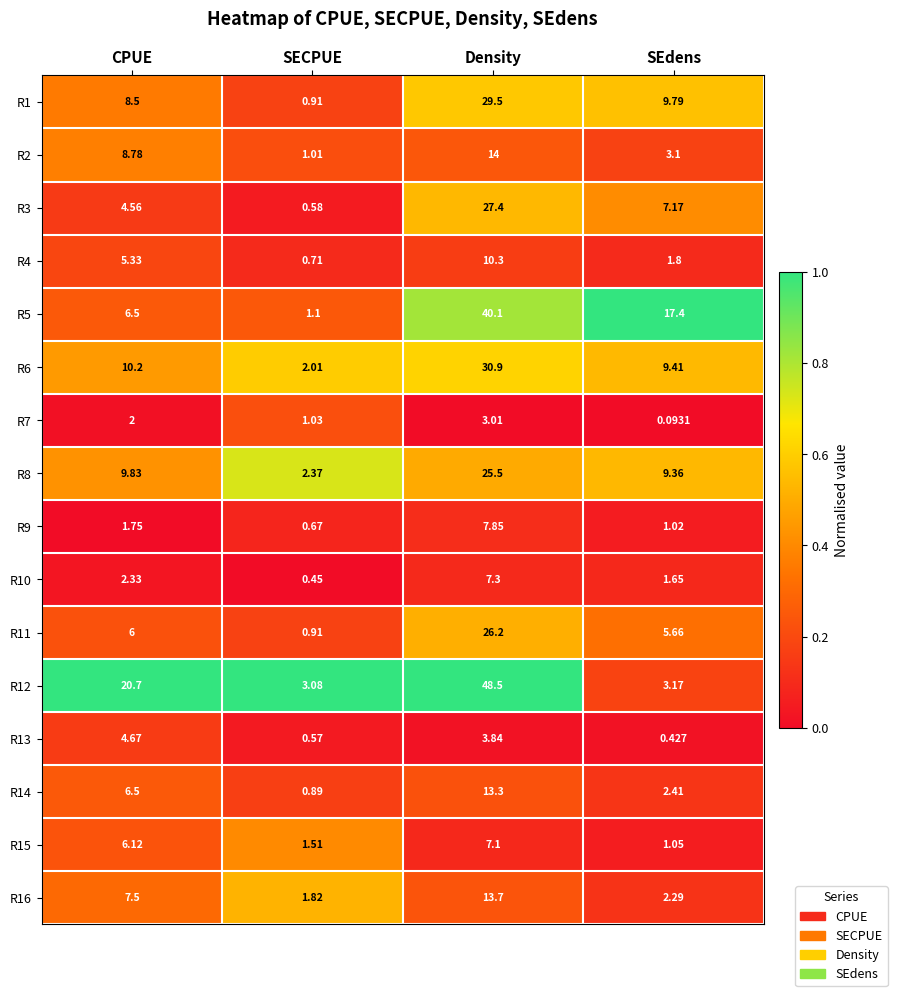

Is the value of R3 at Density greater than the value of R4 at Density?

Yes